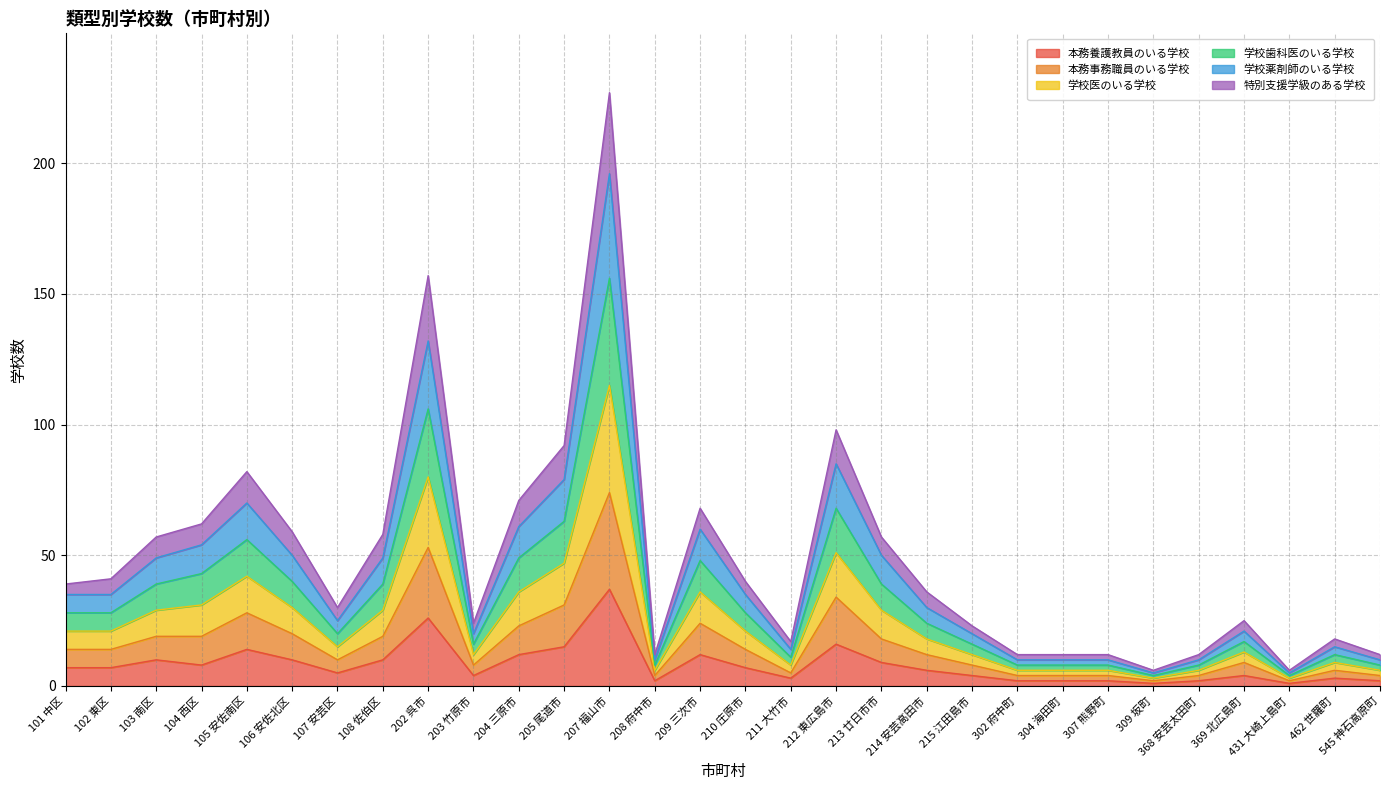

What is the difference between the second highest and second lowest values in the 本務養護教員のいる学校 series?

25